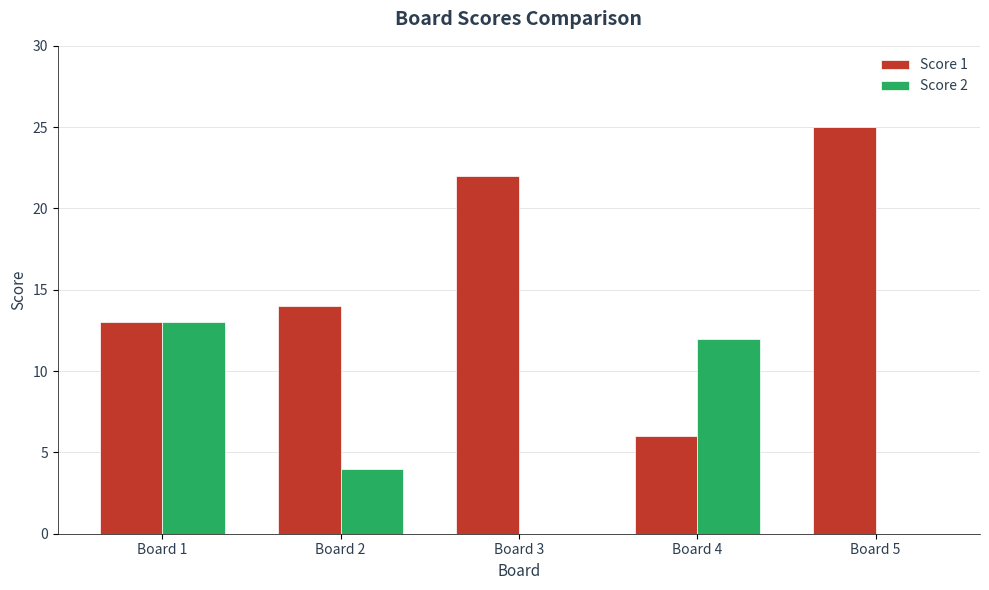

Between Board 1 and Board 4, which series saw the biggest shift?

Score 1